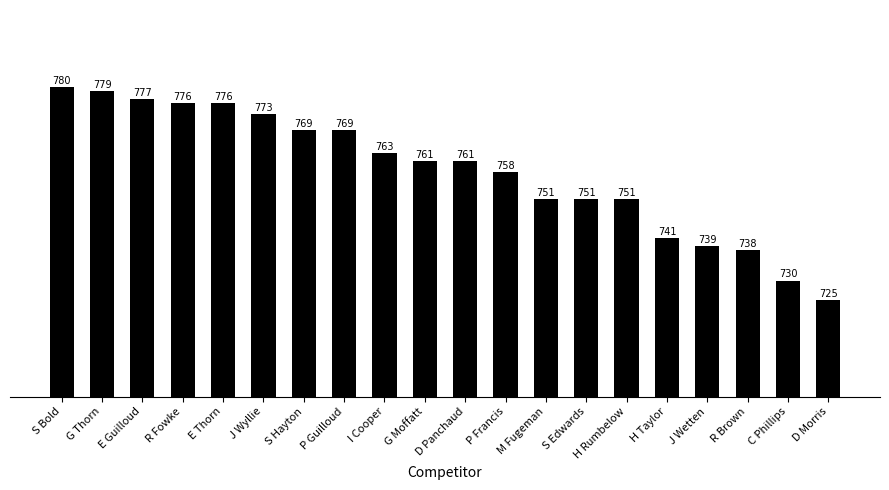

Reading right to left, list all the values displayed in this chart.

725	730	738	739	741	751	751	751	758	761	761	763	769	769	773	776	776	777	779	780